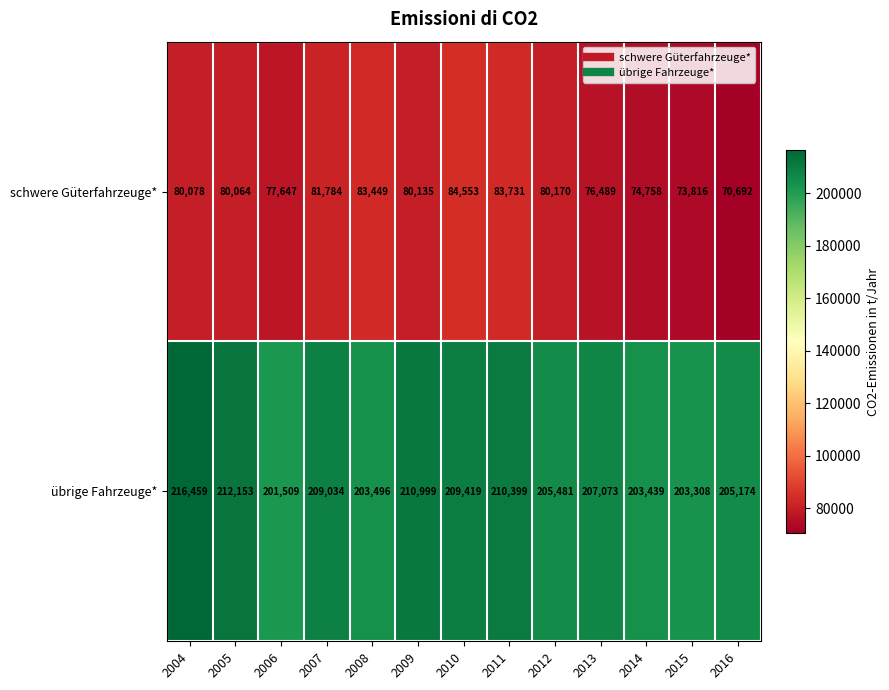

Reading left to right, list all the values displayed in this chart.

schwere Güterfahrzeuge*: 2004=80078	2005=80064	2006=77647	2007=81784	2008=83449	2009=80135	2010=84553	2011=83731	2012=80170	2013=76489	2014=74758	2015=73816	2016=70692
übrige Fahrzeuge*: 2004=216459	2005=212153	2006=201509	2007=209034	2008=203496	2009=210999	2010=209419	2011=210399	2012=205481	2013=207073	2014=203439	2015=203308	2016=205174